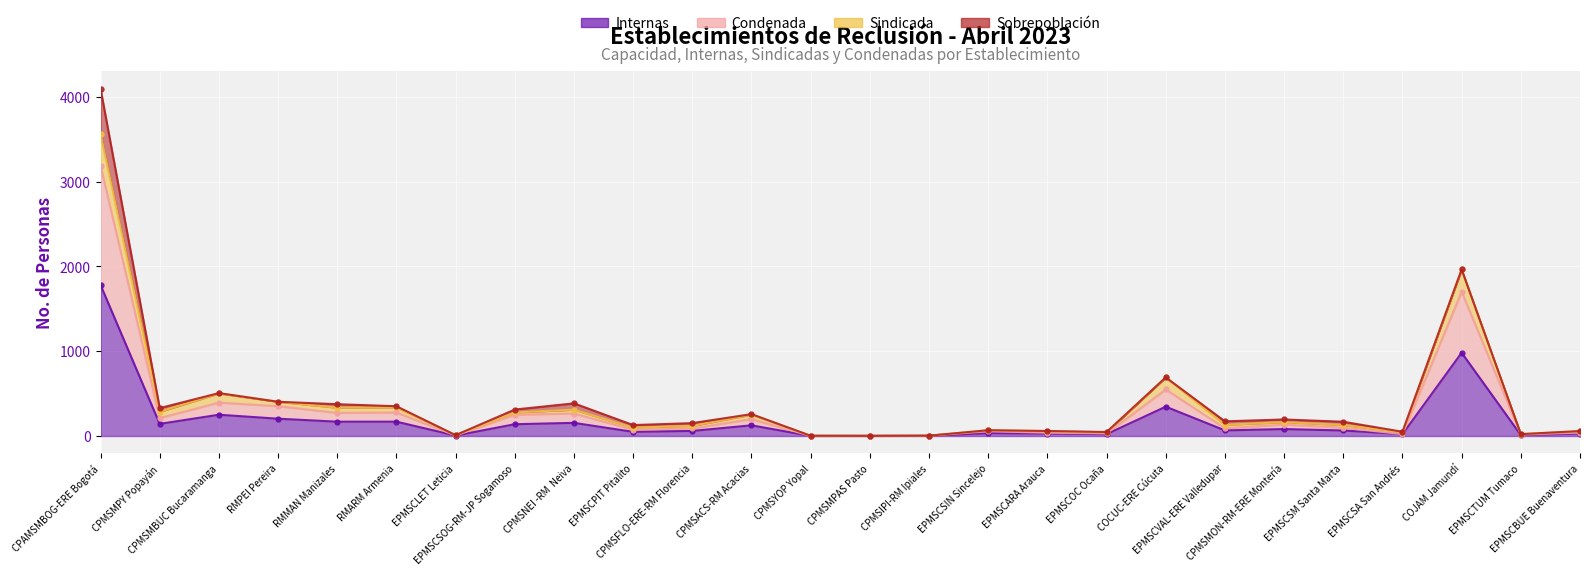

How many categories are shown in the chart?

26